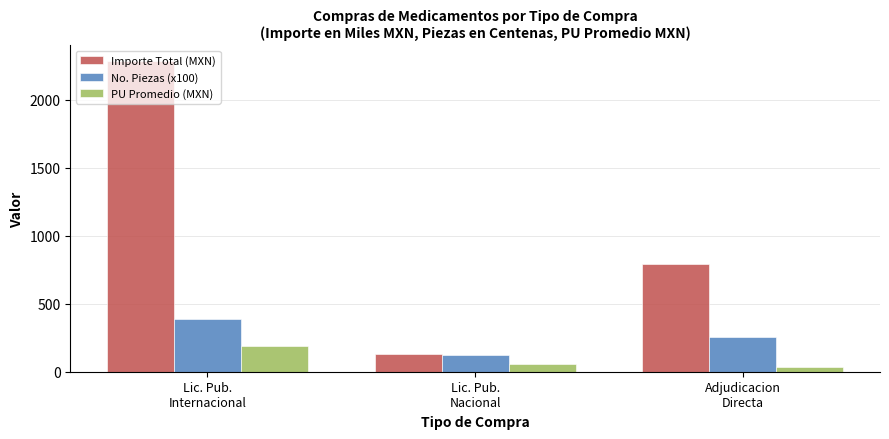

Which series has the largest total across all categories?

Importe Total (MXN)